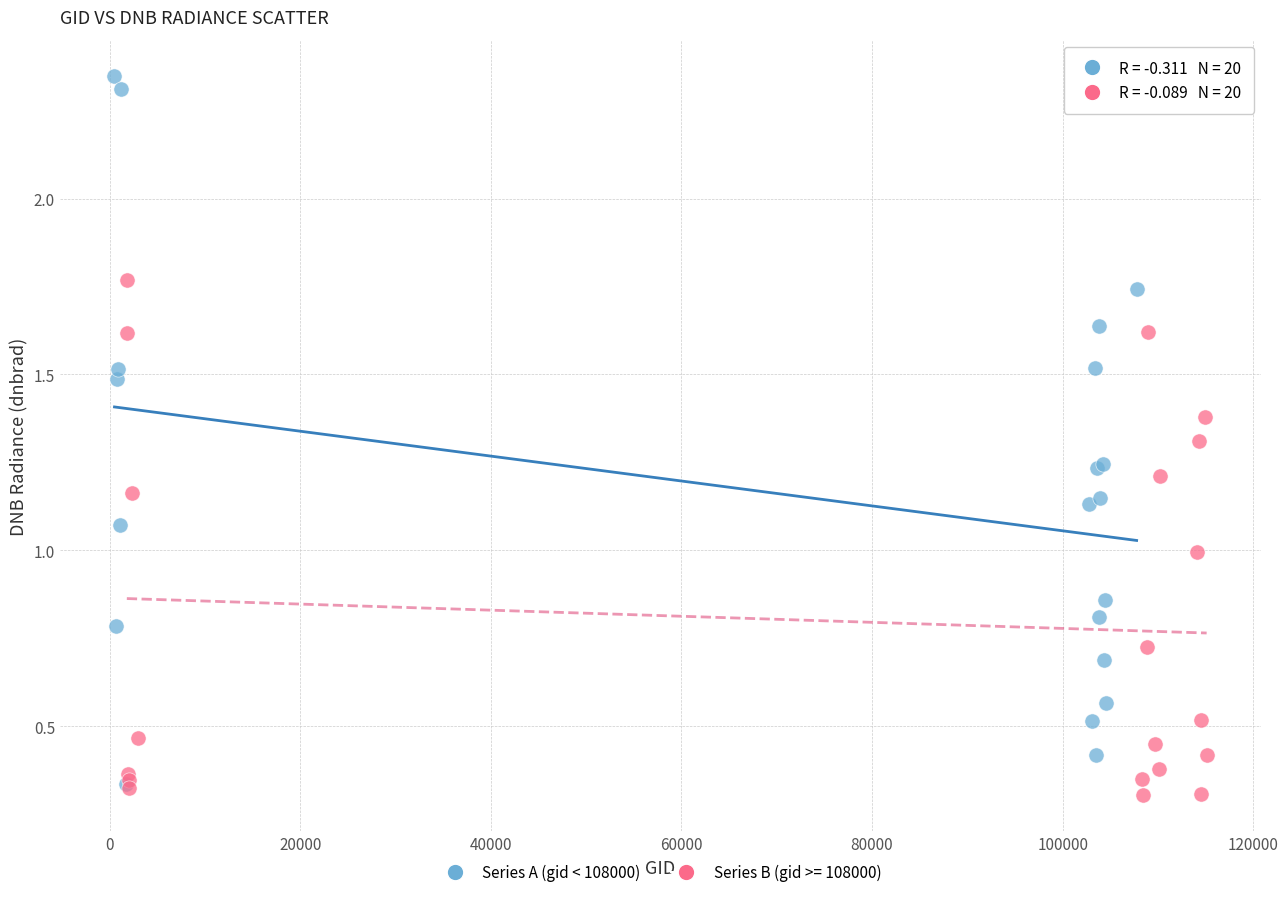

Which series contains the highest Y value?

Series A (gid < 108000)